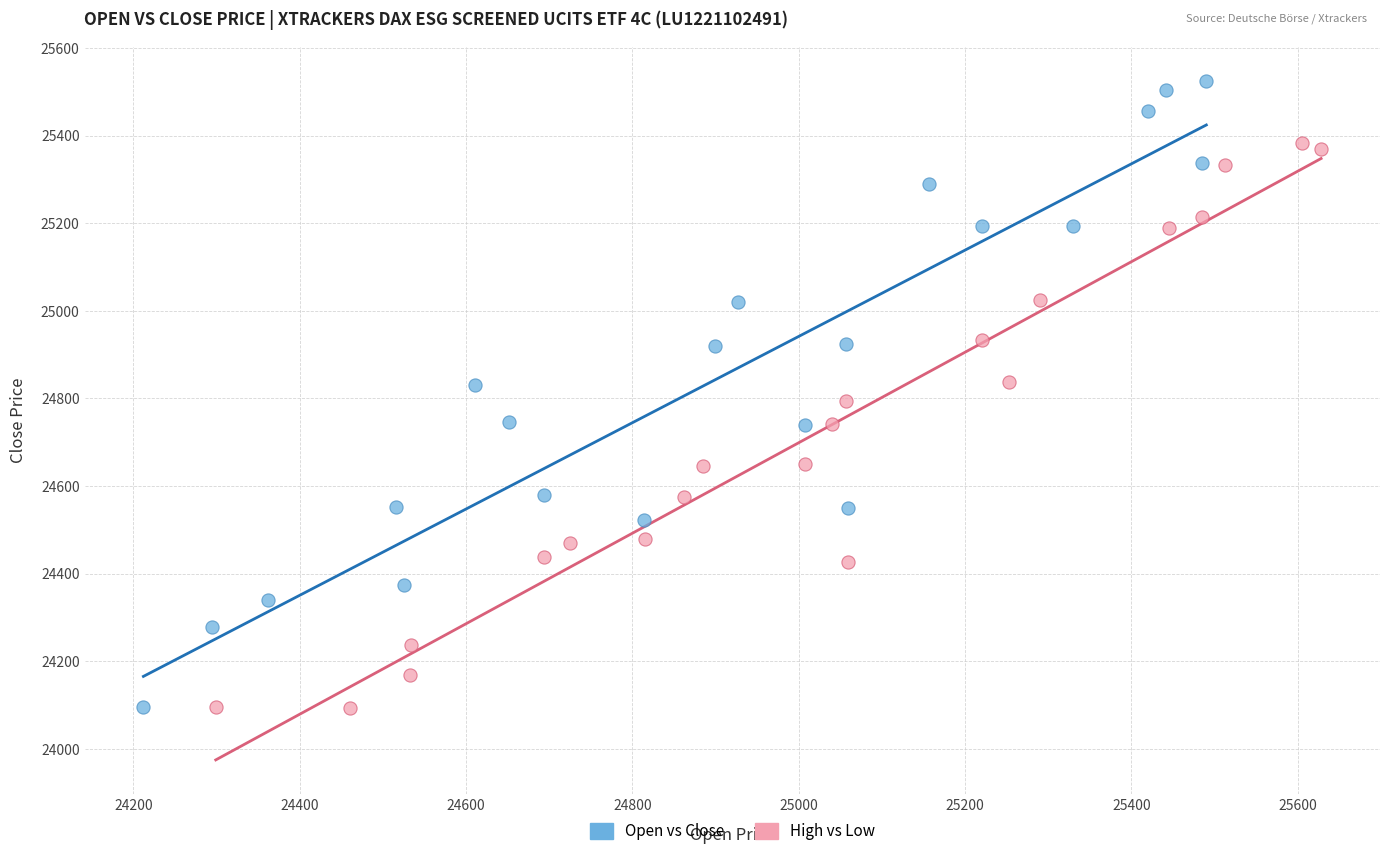

Which series reaches the maximum Y coordinate?

Open vs Close